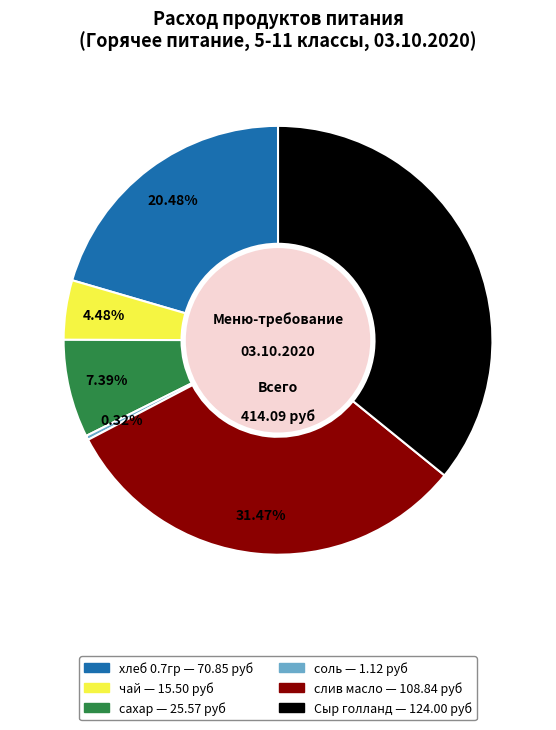

How many segments does this pie chart have?

6